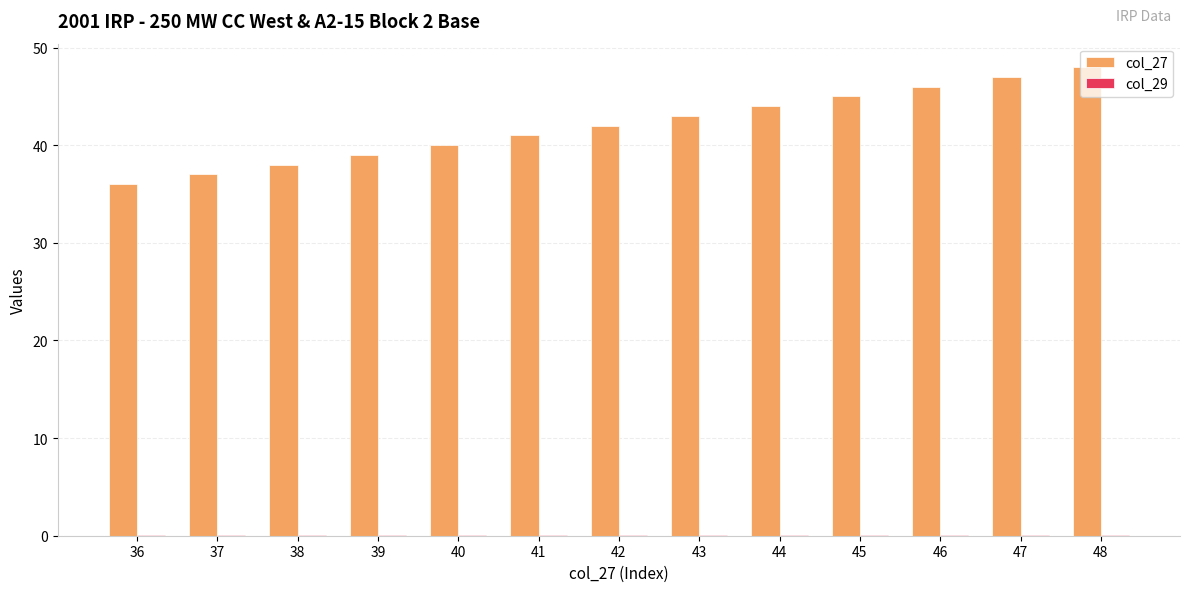

True or false: col_27 has a value of 50.6 at 38.

False